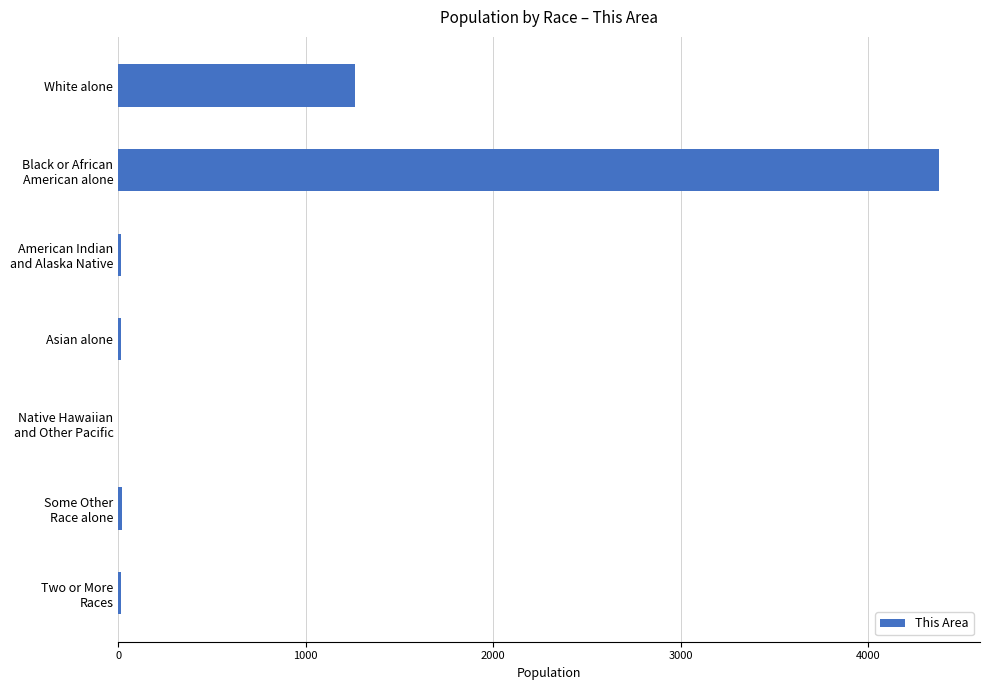

What is the maximum value shown in the chart?

4376